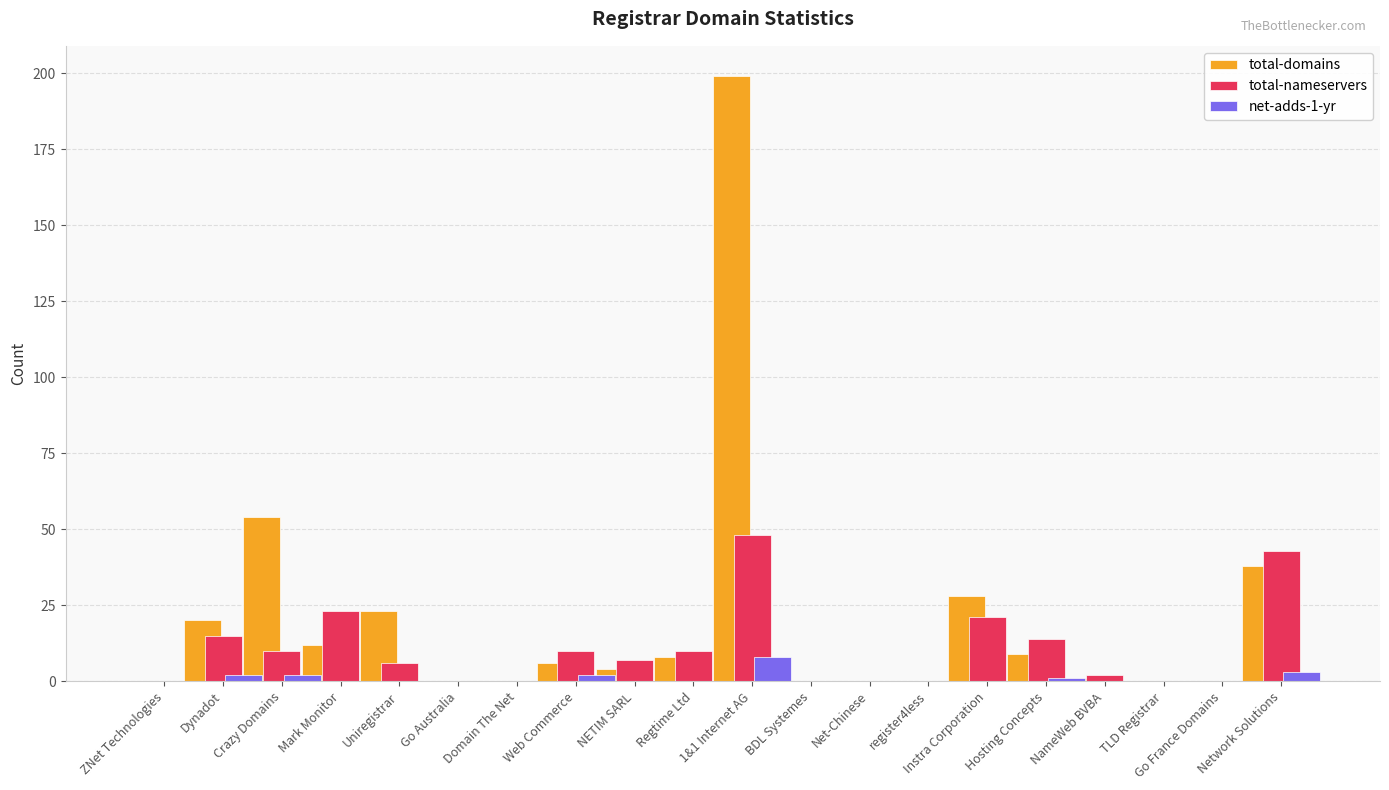

What position from the left is Uniregistrar?

5